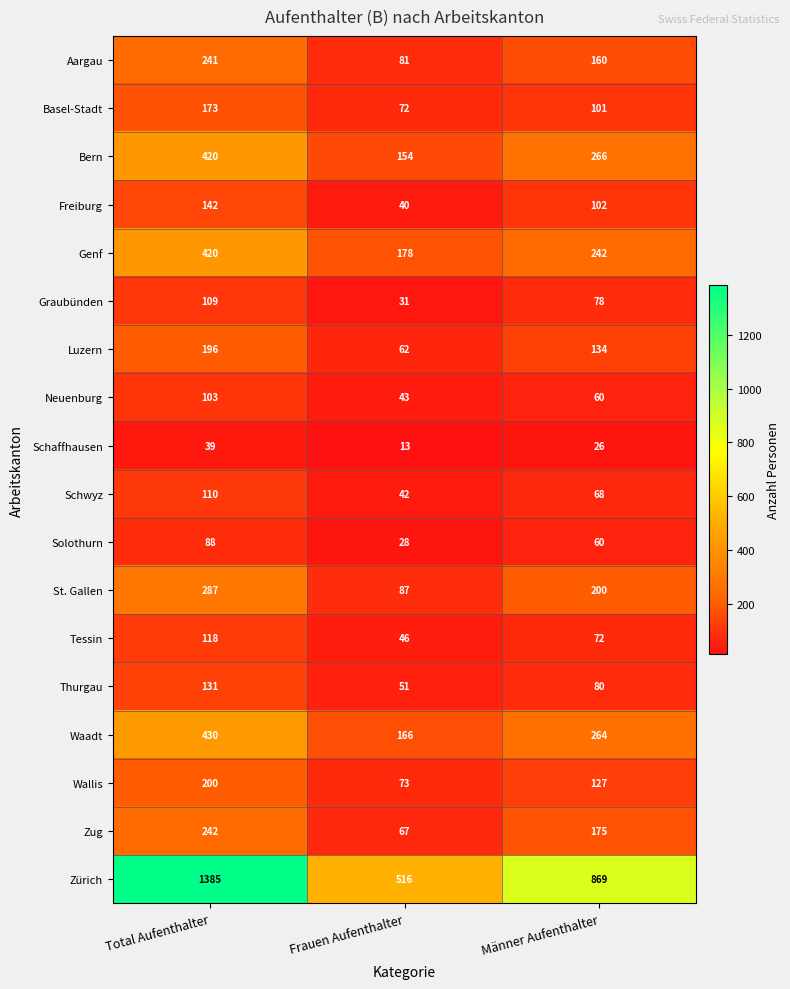

List the labels in order of Graubünden value, smallest first.

Frauen Aufenthalter, Männer Aufenthalter, Total Aufenthalter